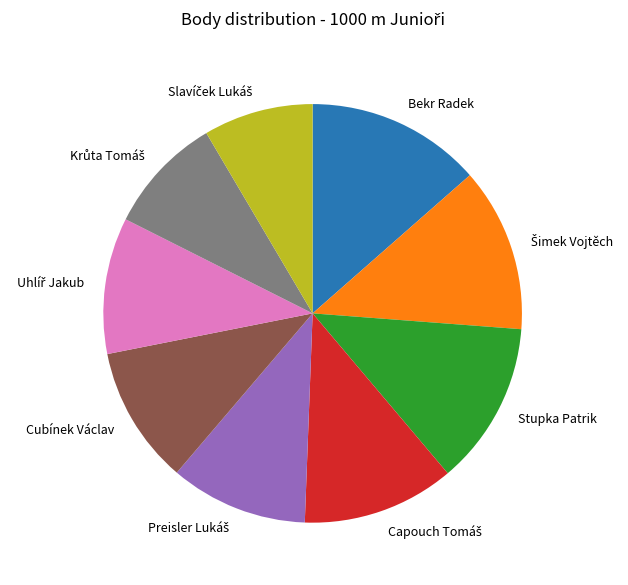

Does any single category account for the majority?

No